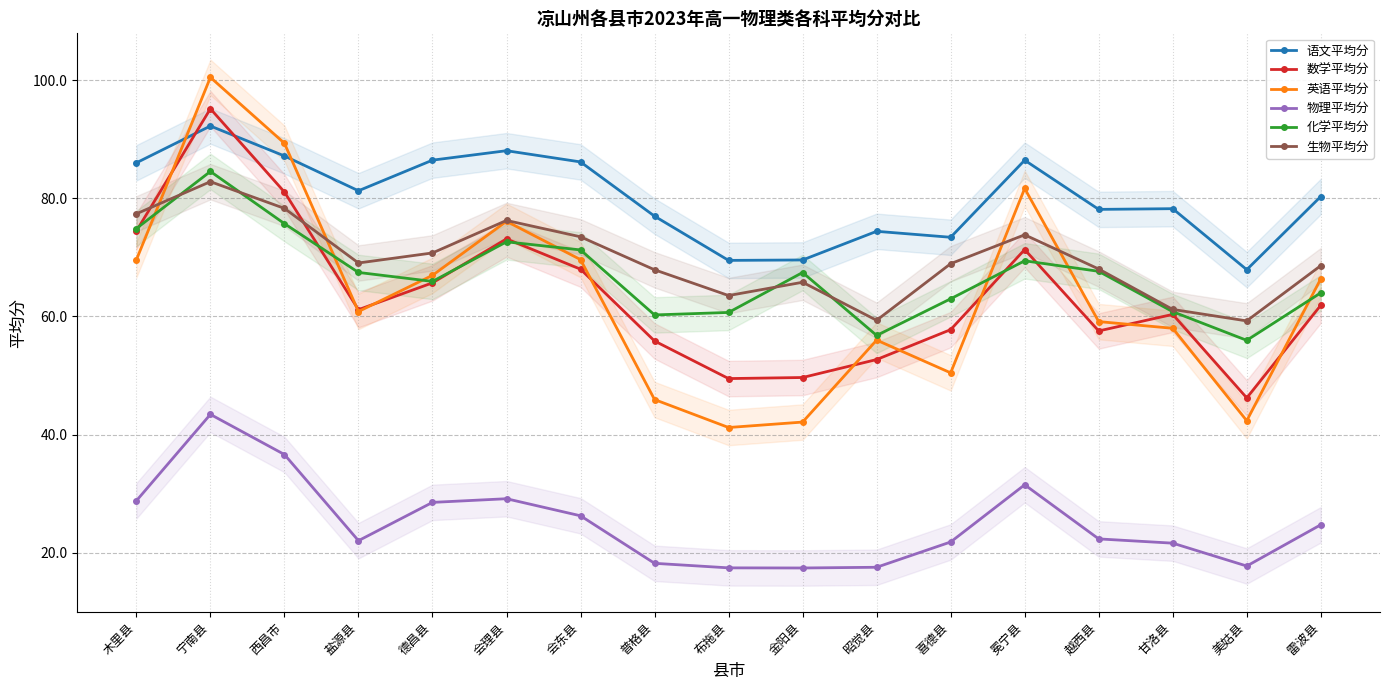

Does the chart have visible grid lines?

Yes